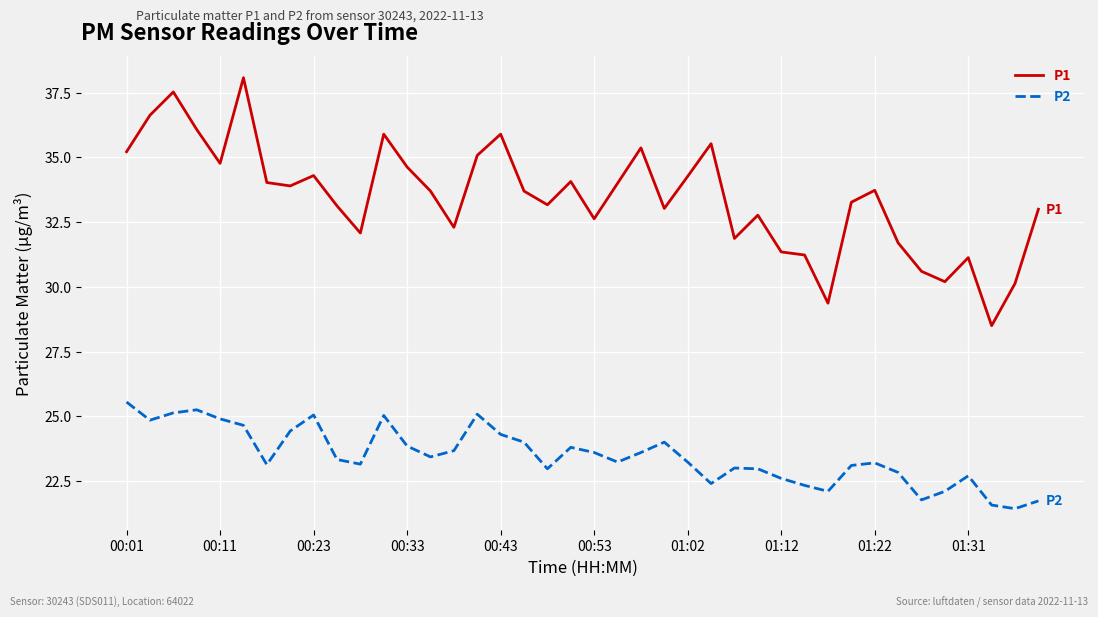

What is the minimum value shown in the chart?

21.4